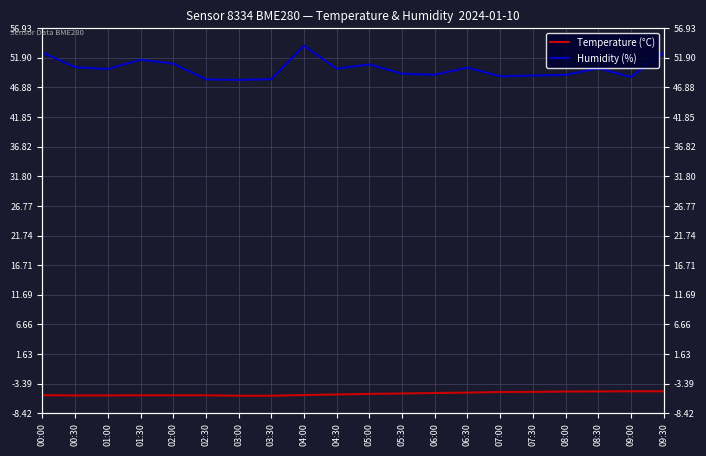

What is the difference between the Temperature (°C) values at 07:00 and 00:30?

0.6